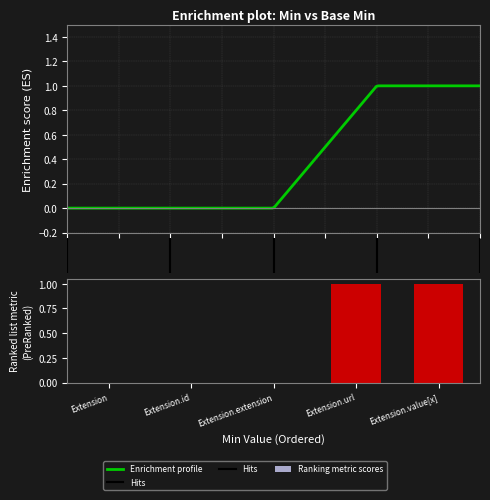

Where is the data nearest to the value 0?

Extension